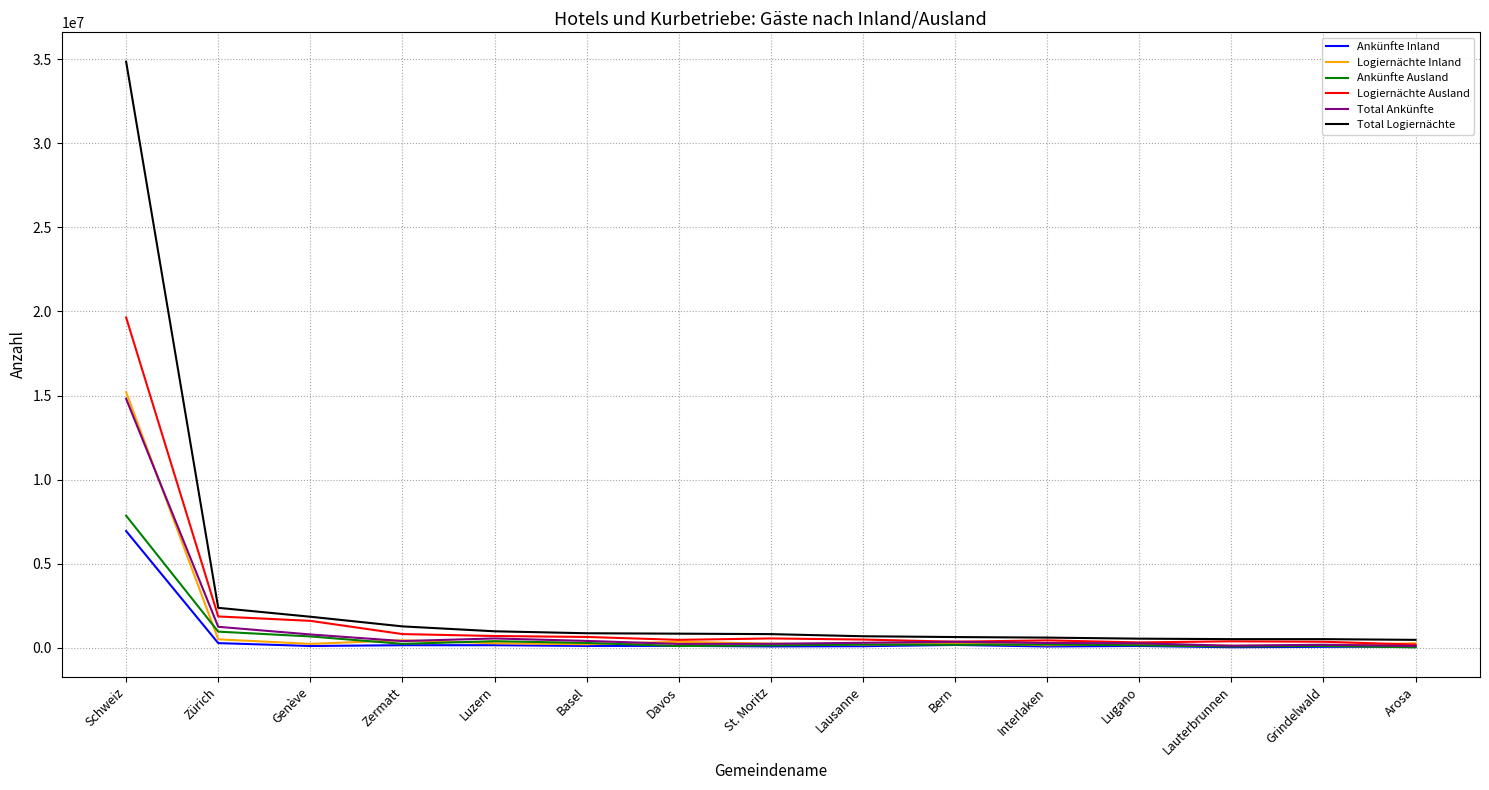

At which category is the sum across all series the highest?

Schweiz